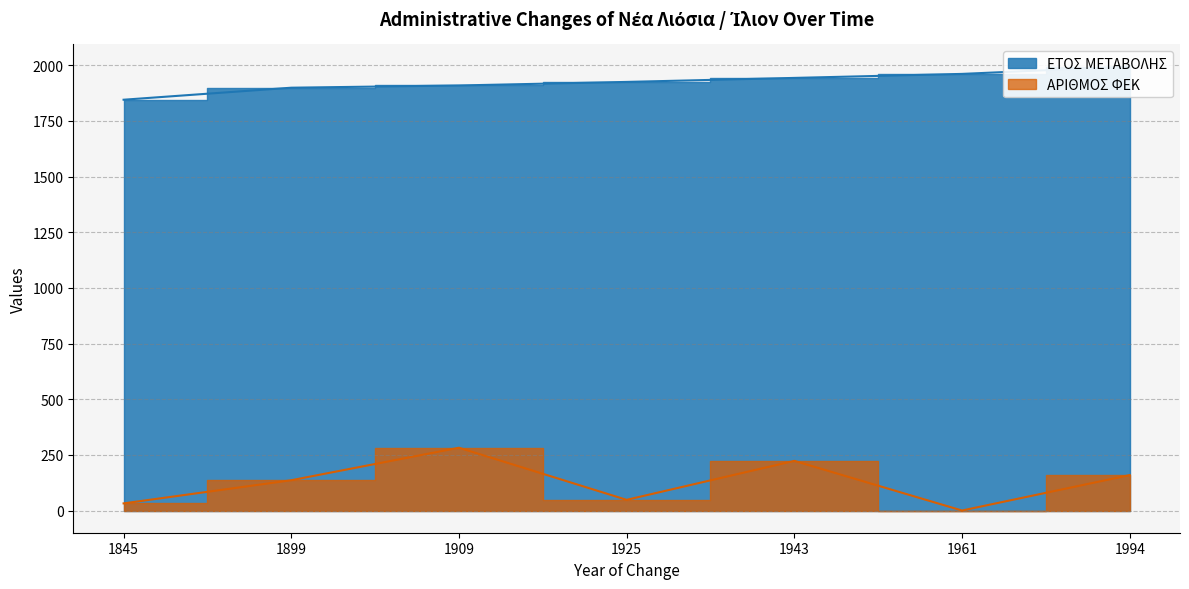

Which has a higher value, 1909 or 1845?

1909